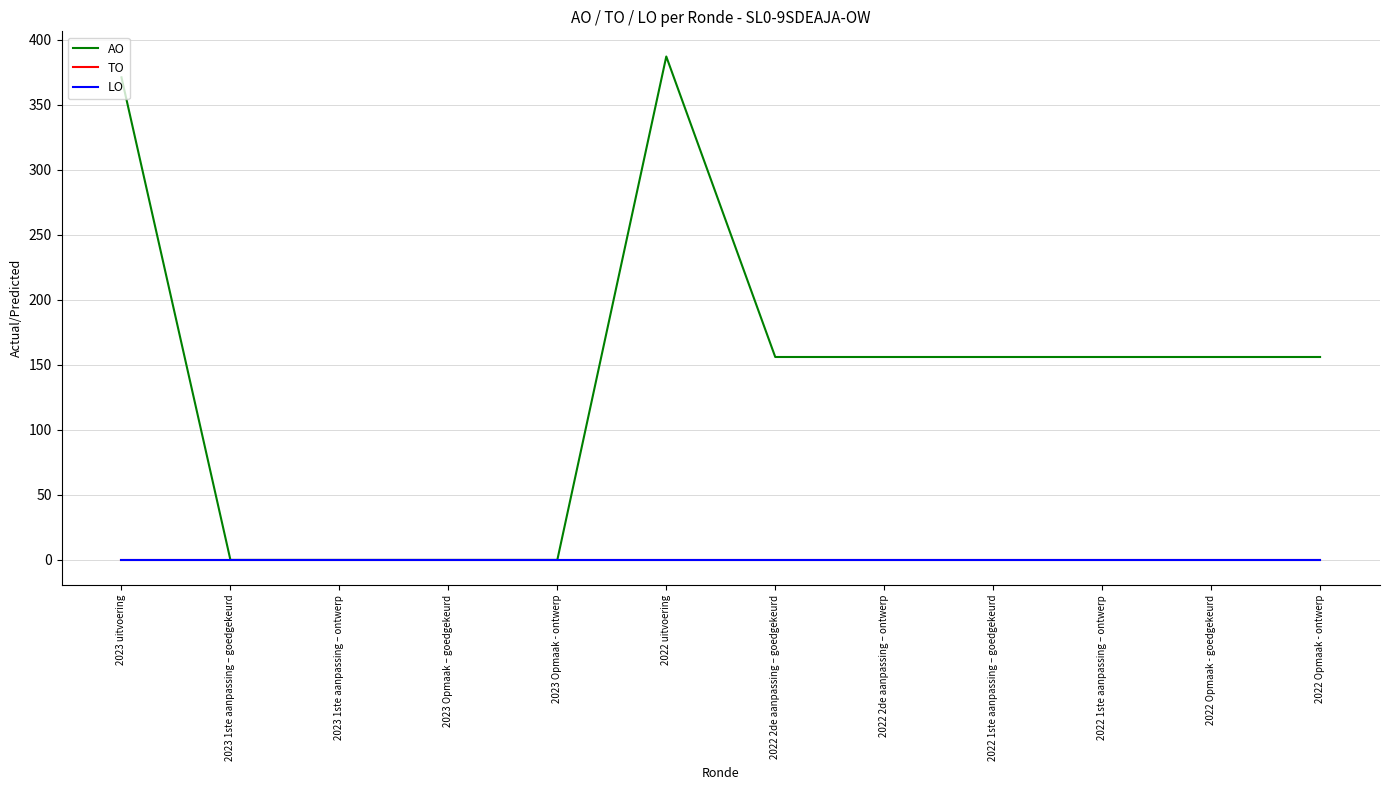

List the series in order of their peak value, lowest first.

TO, LO, AO